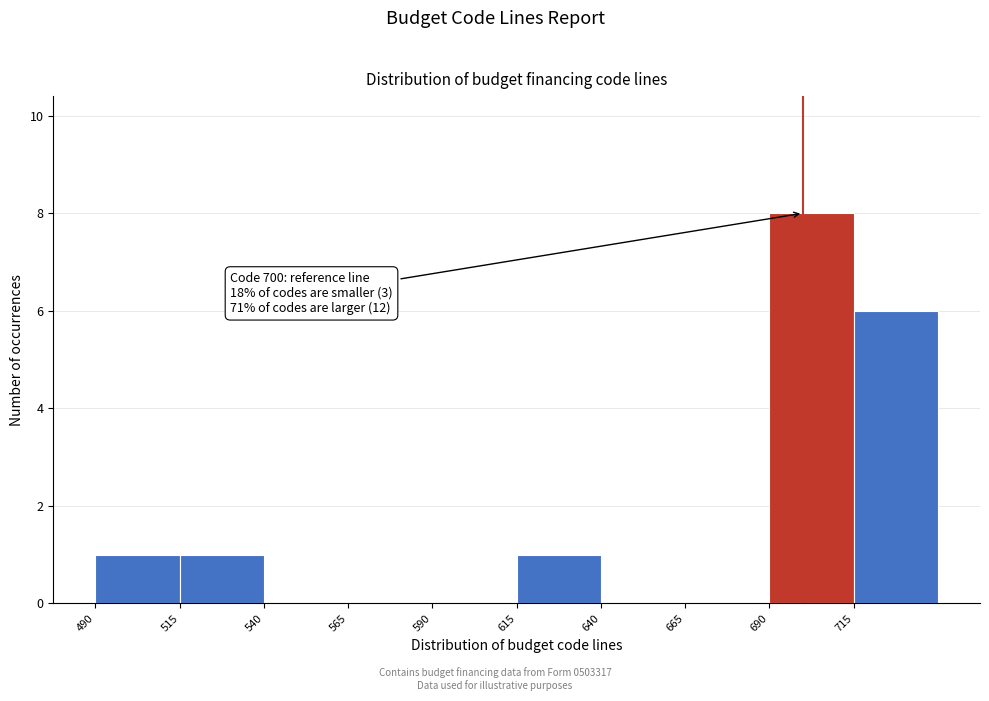

Over which range of the x-axis is the bar tallest?

690 to 715